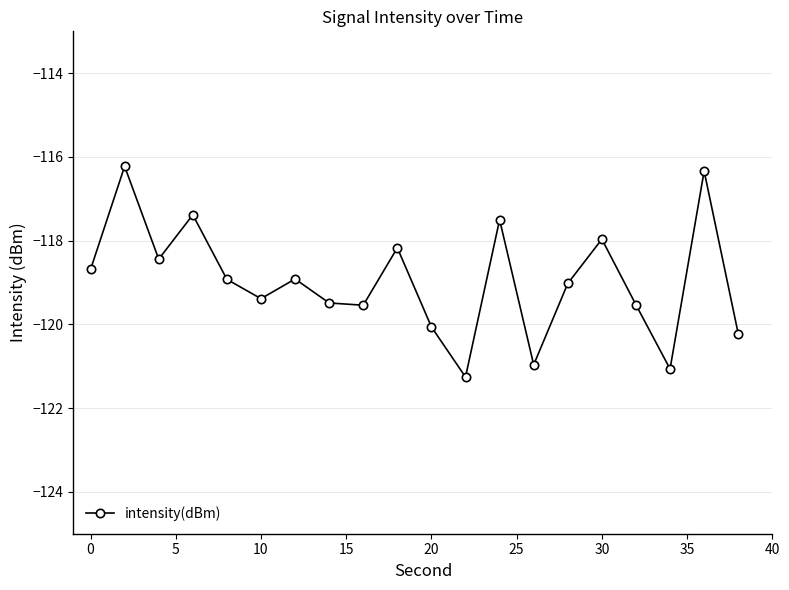

How many points are lower than both their immediate neighbors (excluding endpoints)?

6